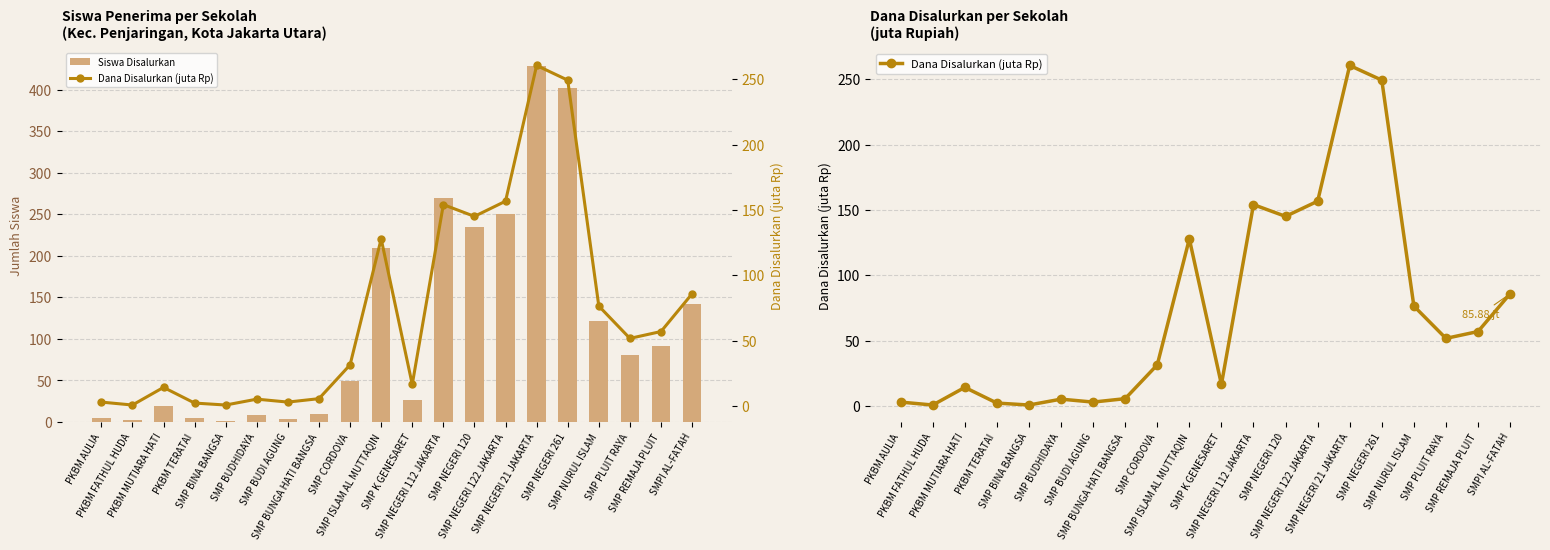

What are all the series names shown in the legend?

Siswa Disalurkan, Dana Disalurkan (juta Rp)